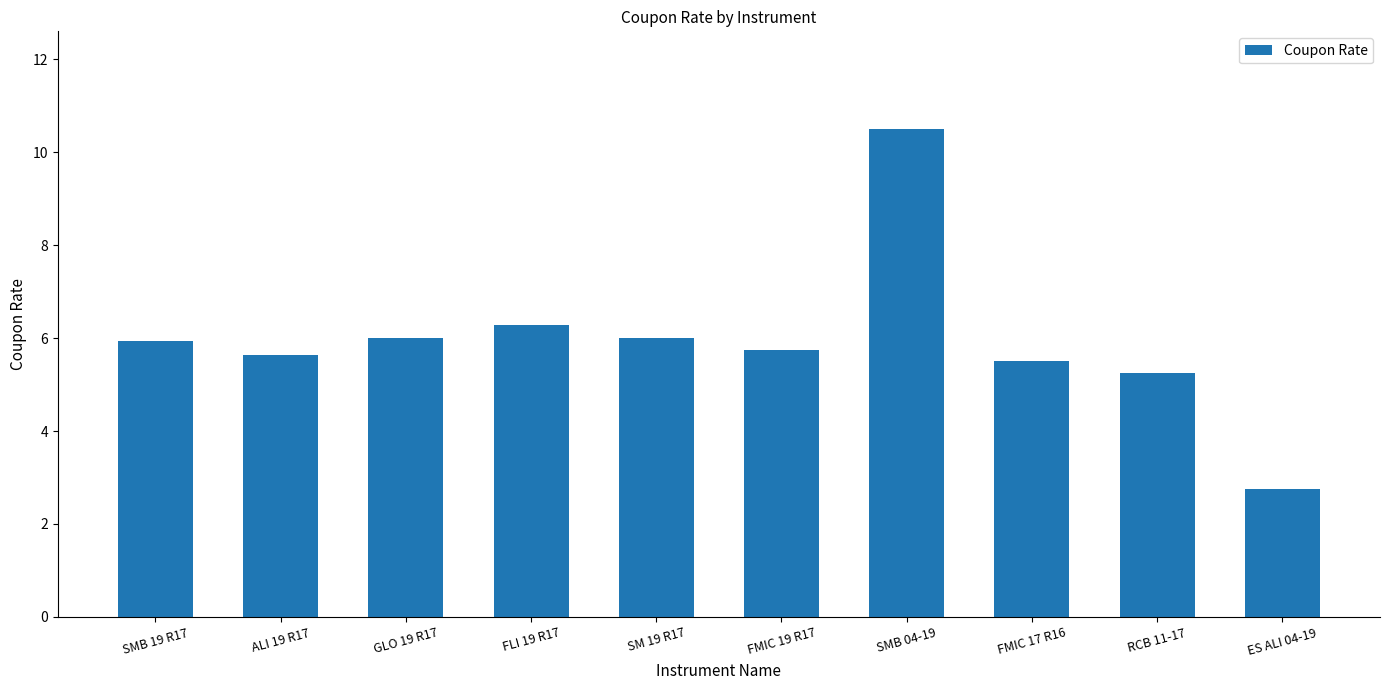

What is the change in value from RCB 11-17 to ES ALI 04-19?

-2.5